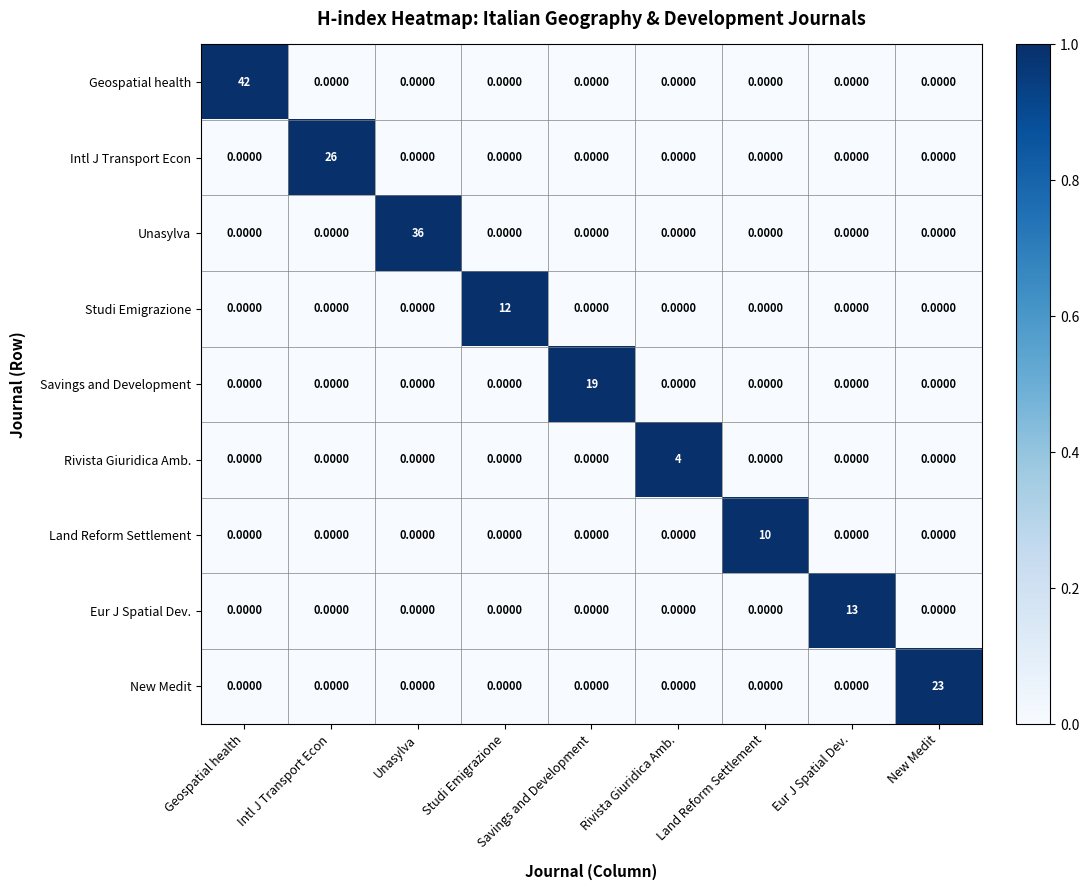

How many distinct data groups are displayed?

9